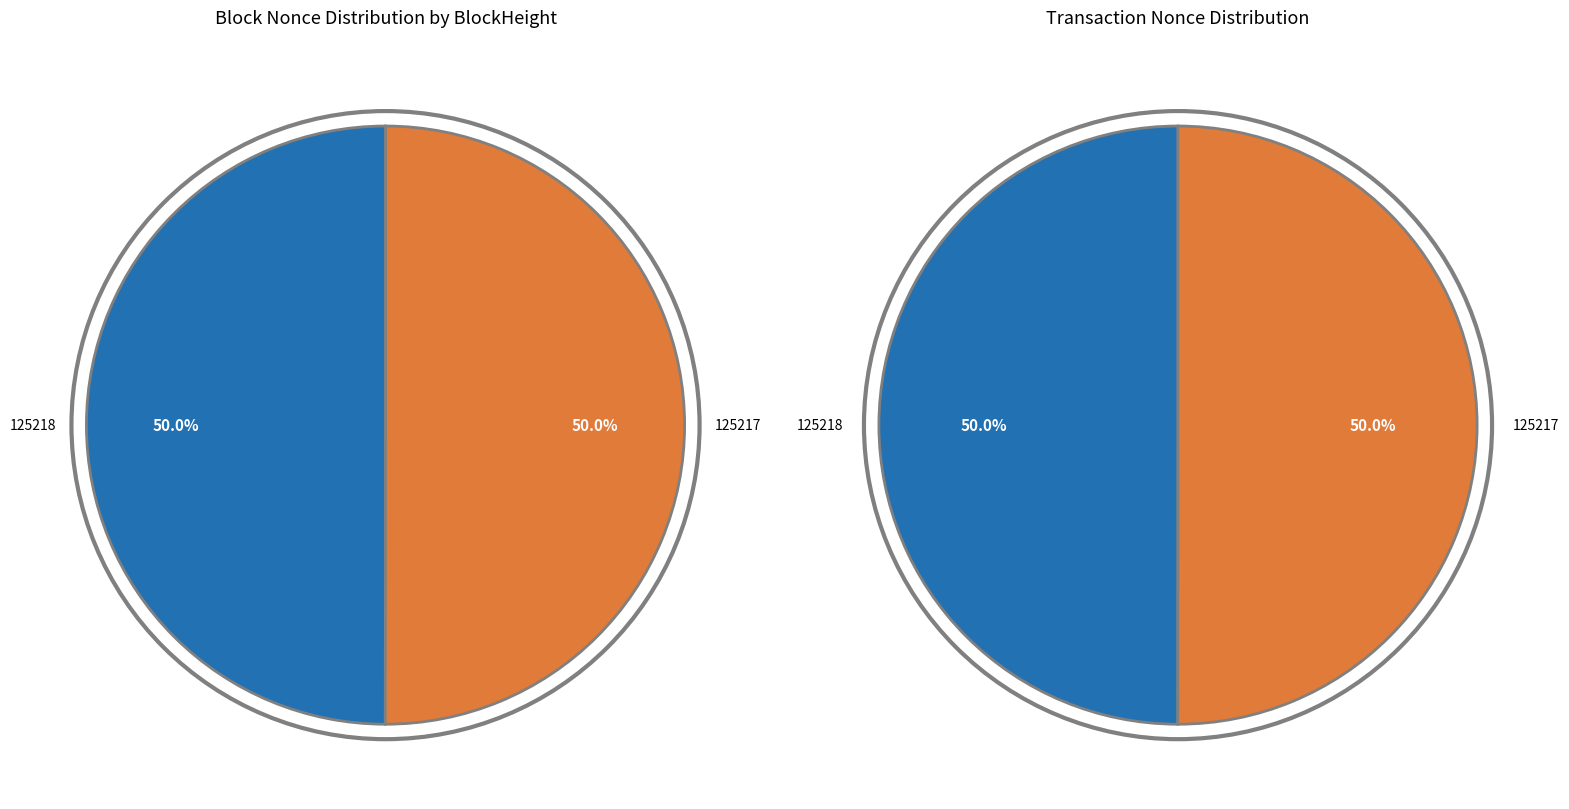

What is the majority slice?

125217